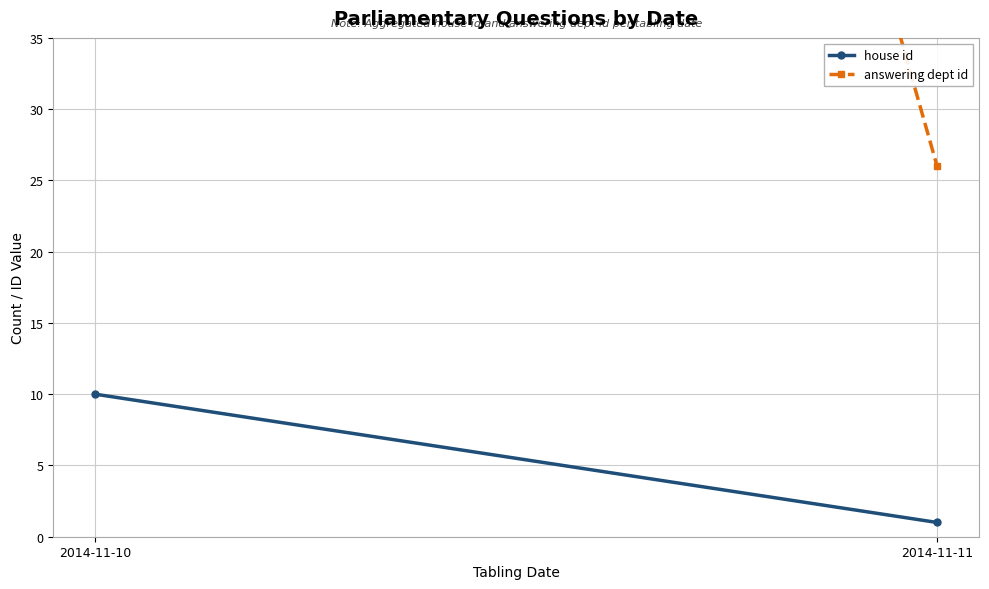

The house id series shows 10 at 2014-11-10. True or false?

True